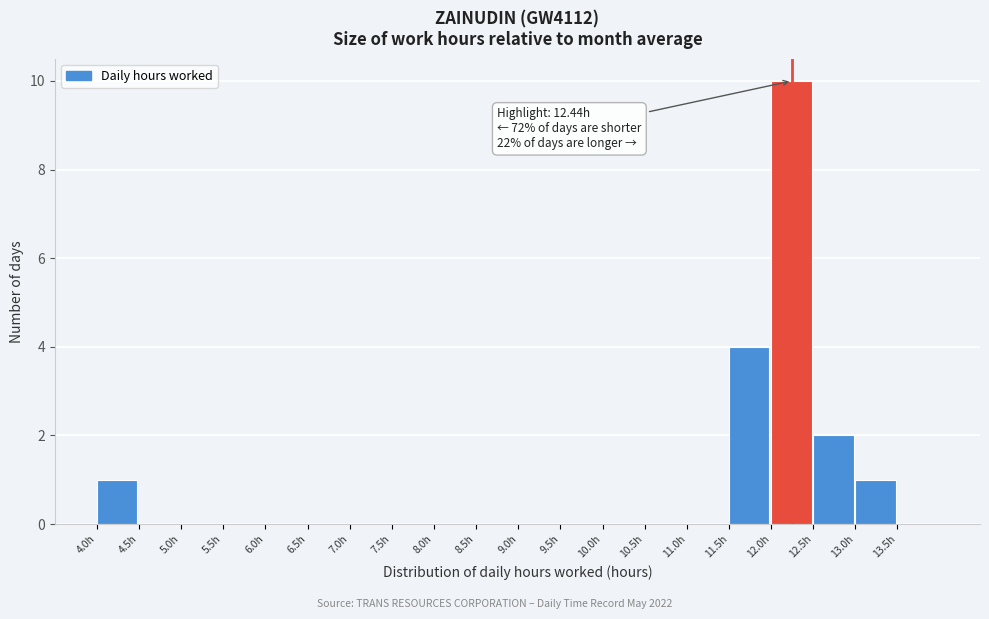

Over which range of the x-axis is the bar tallest?

12.0 to 12.5